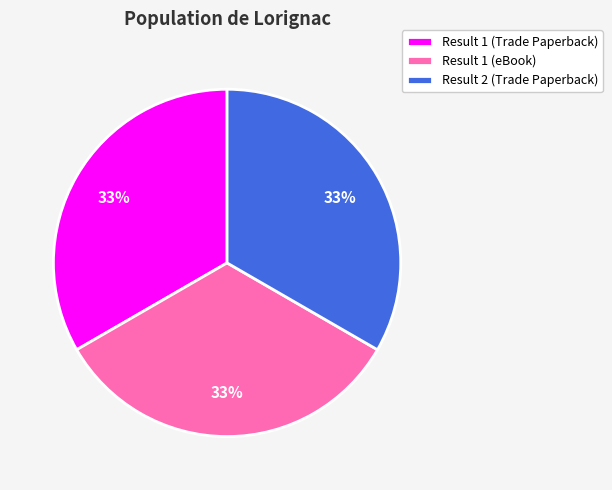

Is there any slice that represents more than half of the pie?

No